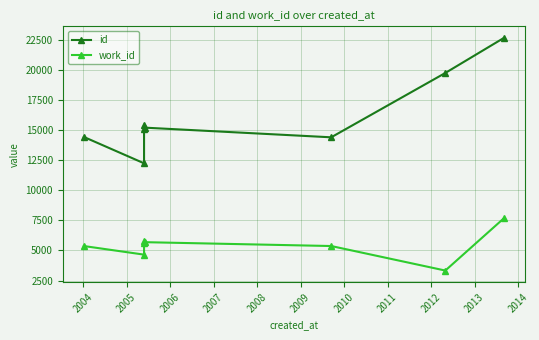

What are all the series names shown in the legend?

id, work_id